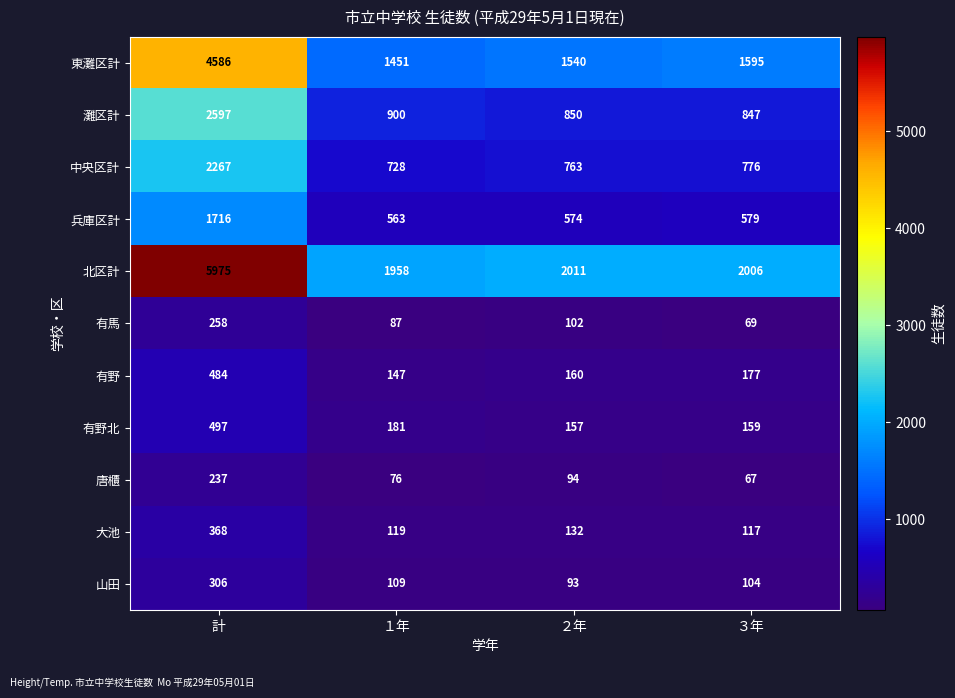

What is the minimum value shown in the chart?

67